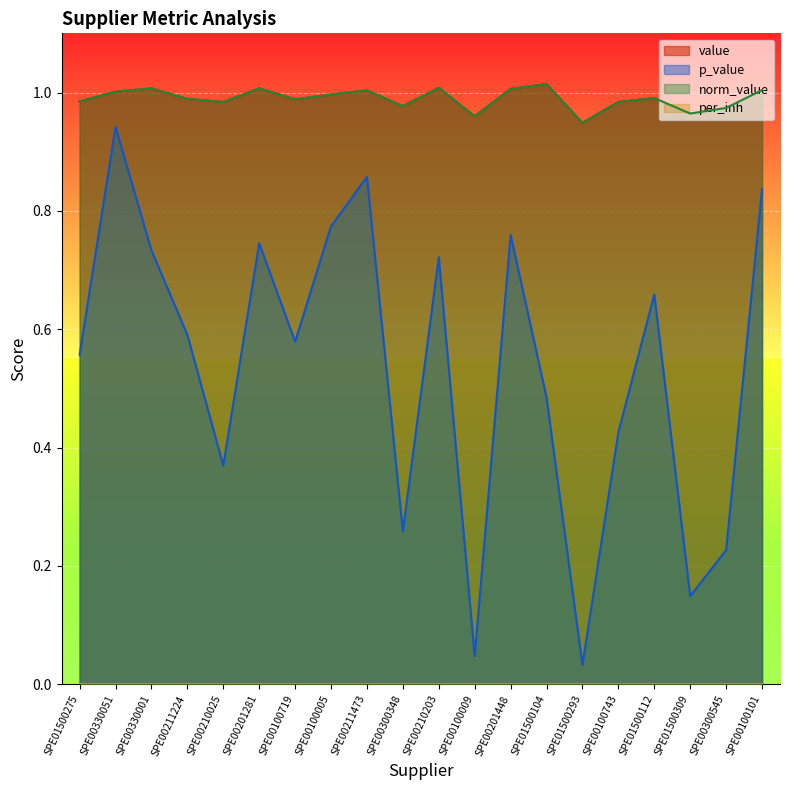

The p_value series shows 1.0 at SPE00201448. True or false?

False